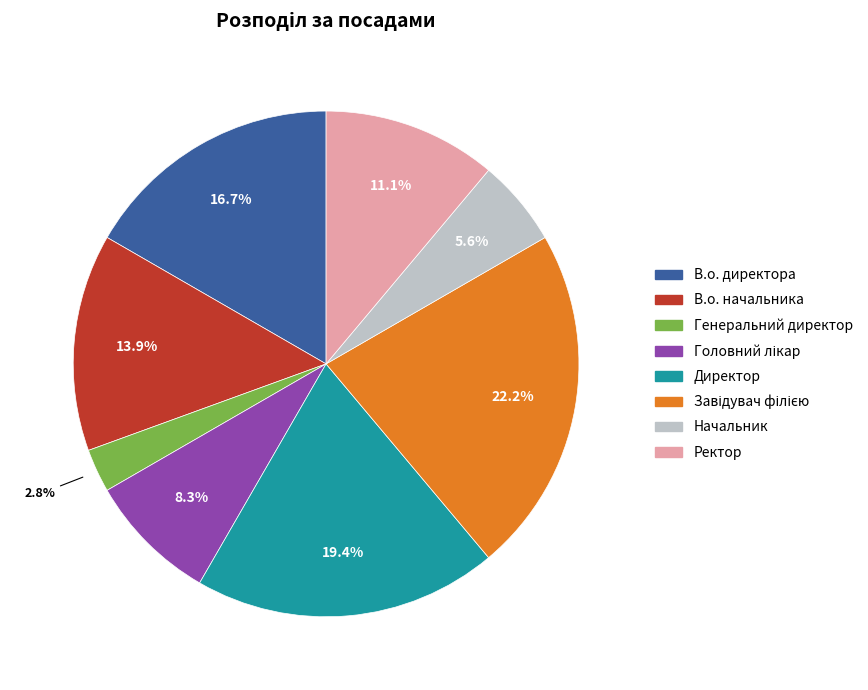

How much of the chart is everything except Директор?

80.6%